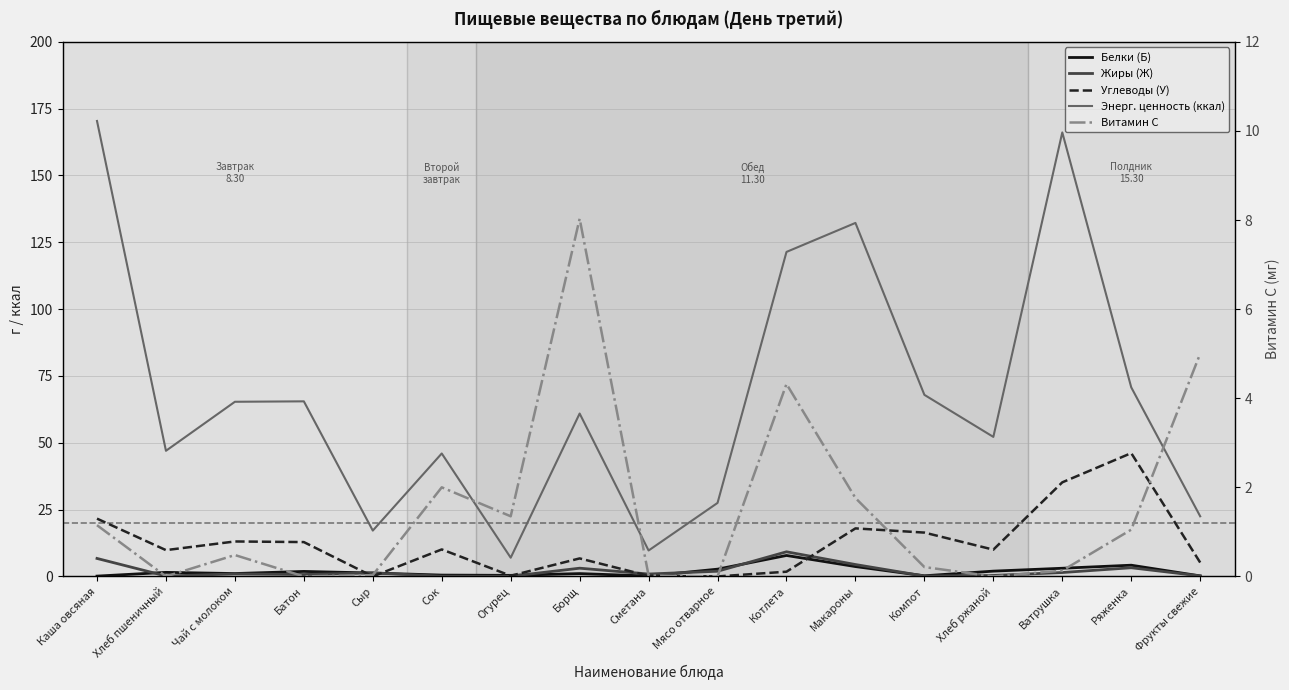

Reading left to right, extract all data points from this chart.

Белки (Б): 0.1	1.5	1.1	1.9	1.3	0.5	0.4	1.1	0.2	2.7	7.8	3.7	0.2	2.0	3.1	4.2	0.2
Жиры (Ж): 6.7	0.2	0.9	0.7	1.3	0.1	0.1	3.1	0.9	1.9	9.2	4.5	0.1	0.4	1.5	3.2	0.2
Углеводы (У): 21.6	9.8	13.1	12.8	0.0	10.1	0.2	6.7	0.2	0.0	1.8	18.0	16.4	10.0	35.2	46.1	5.2
Энерг. ценность (ккал): 170.4	47.0	65.3	65.5	17.1	46.0	7.0	60.9	9.7	27.5	121.4	132.2	67.9	52.2	166.1	70.7	22.5
Витамин С: 1.1	0.0	0.5	0.0	0.0	2.0	1.4	8.0	0.0	0.0	4.3	1.8	0.2	0.0	0.1	1.1	5.0